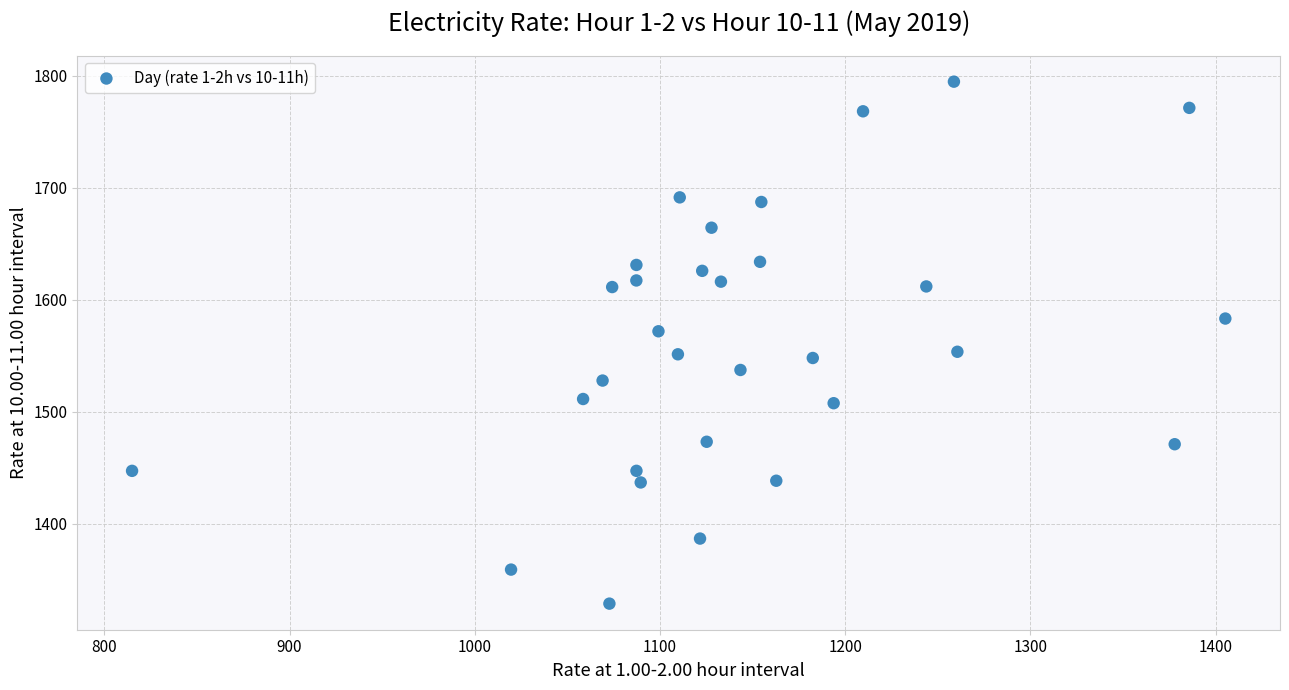

What is the range of X values (max minus min)?

590.3